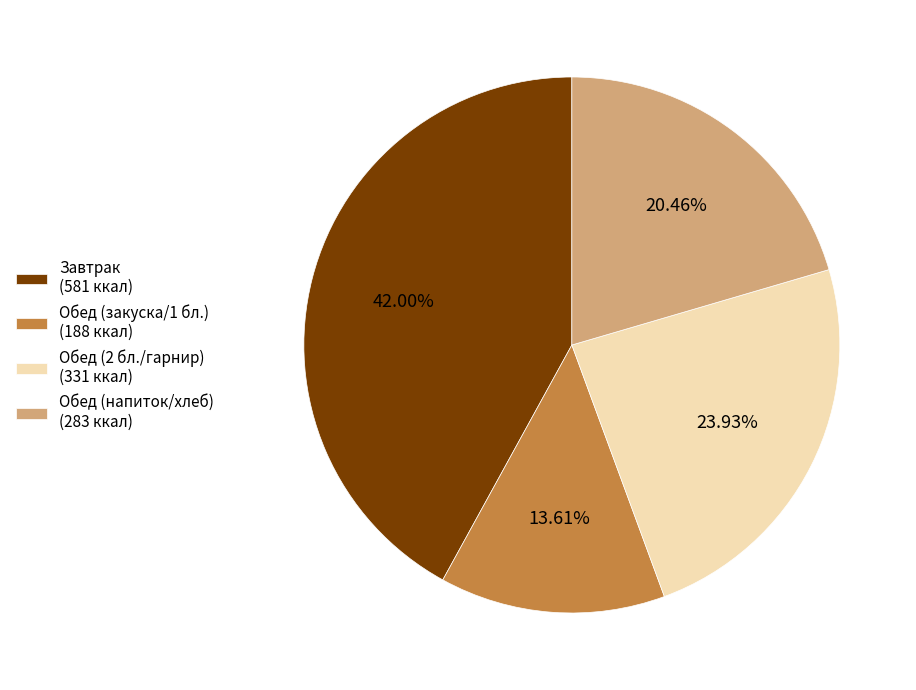

What is the ratio of the value at Обед (напиток/хлеб) (283 ккал) to the value at Завтрак (581 ккал)?

0.5